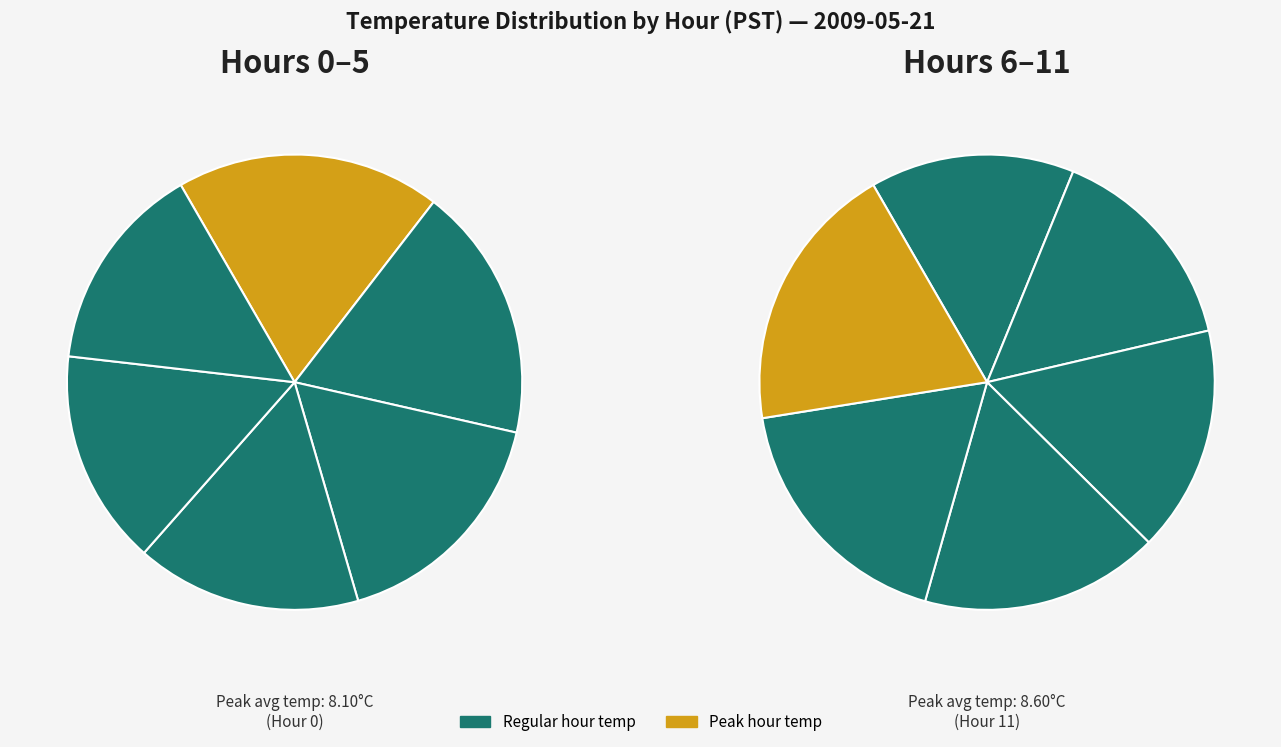

Does Hour 2 account for over 50% of the chart?

No